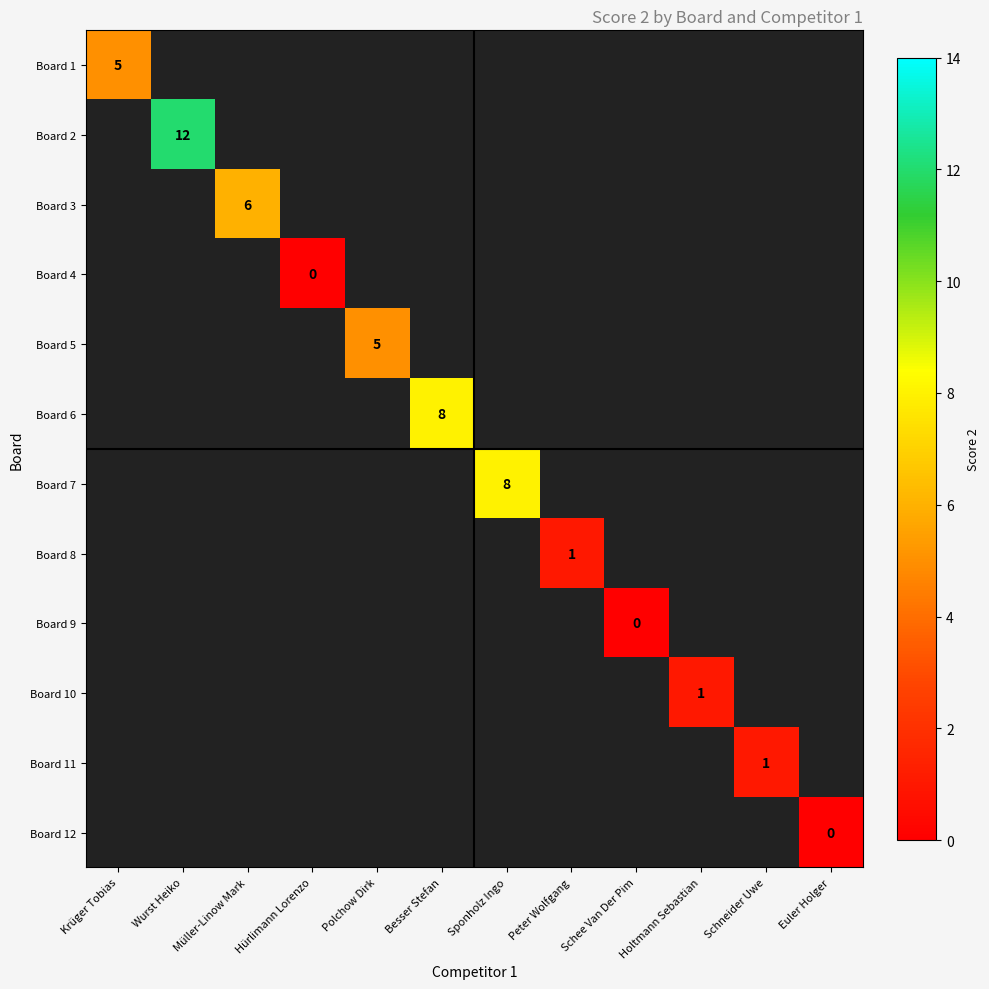

The Board 7 series shows 11 at Sponholz Ingo. True or false?

False